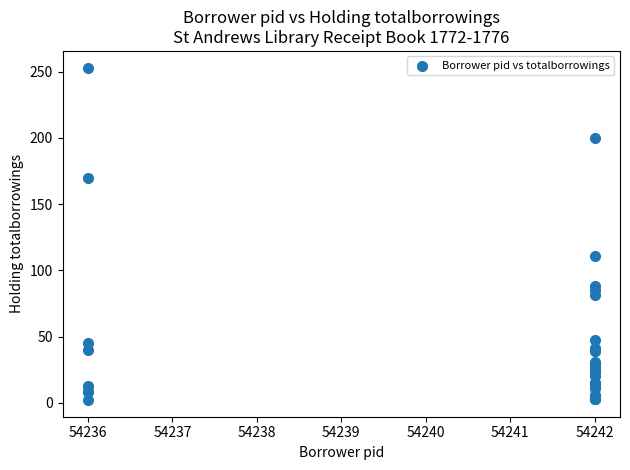

What Y value in the scatter plot is closest to 127?

111